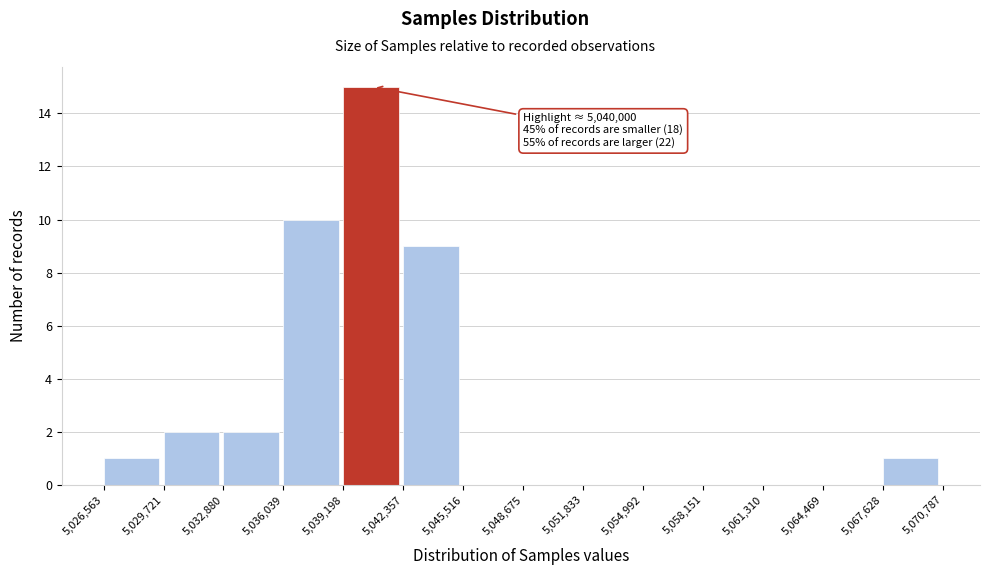

Which range on the x-axis has the tallest bar?

5,039,198 to 5,042,357